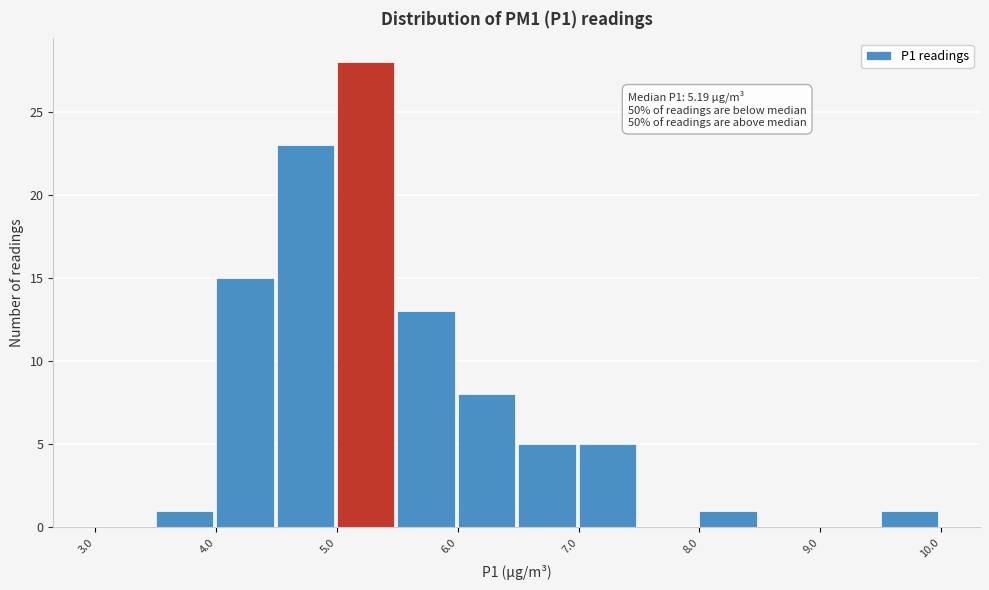

Over which range of the x-axis is the bar tallest?

5.0 to 5.5